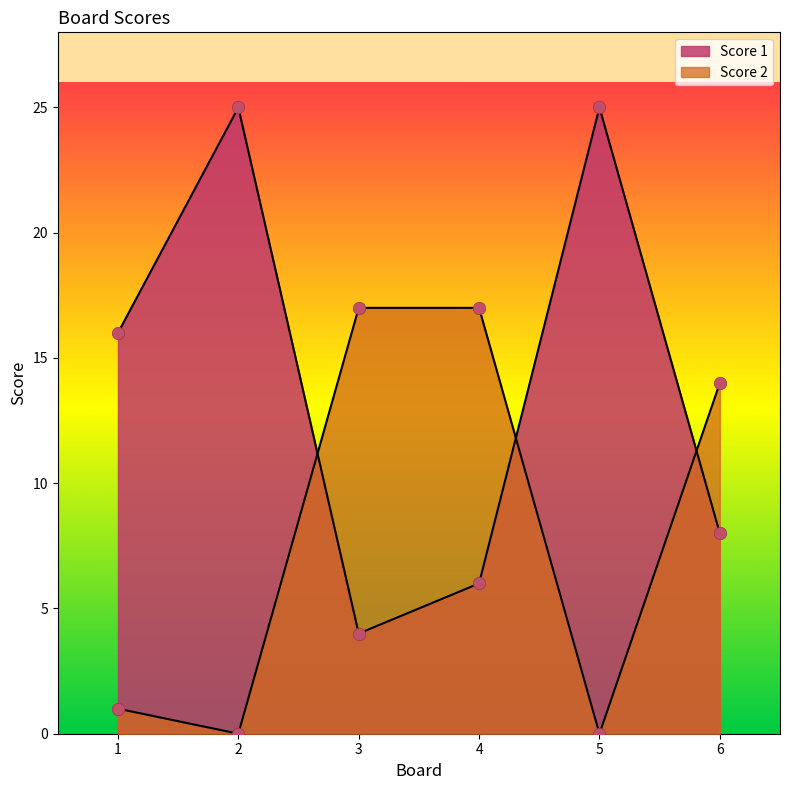

Which series has the largest total across all categories?

Score 1